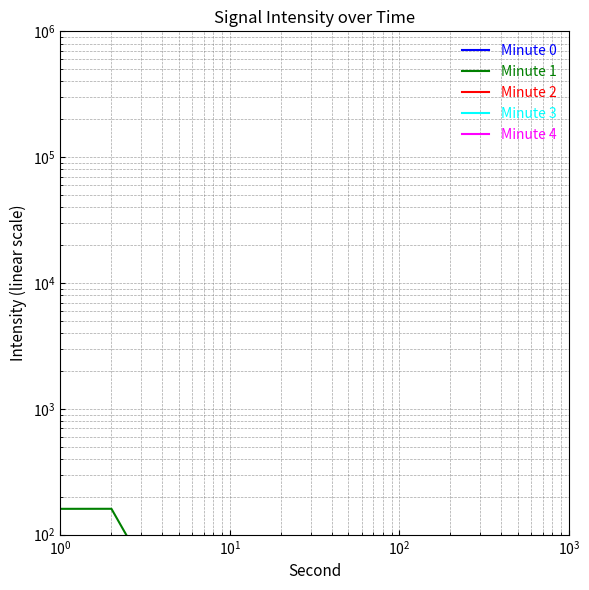

Is it true that Minute 4 equals 17.6 at 7?

False